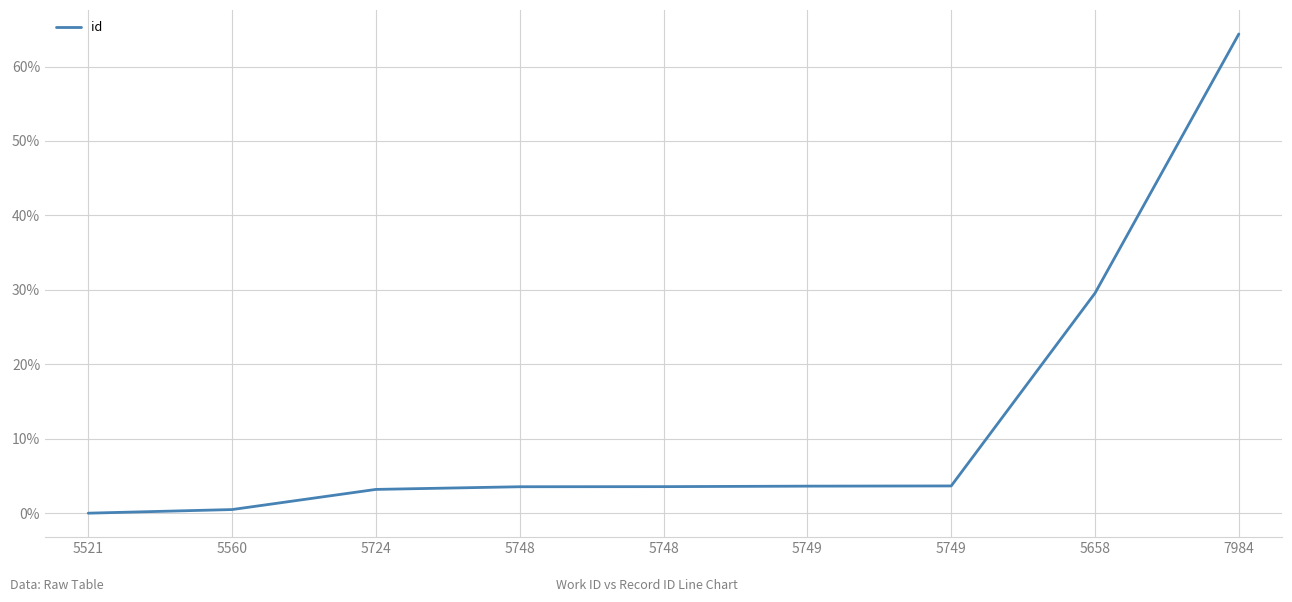

What value does the data have at 5560?

0.5